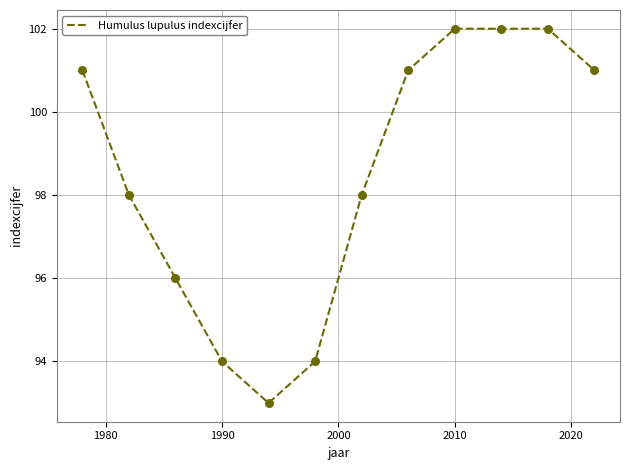

What is the minimum value shown in the chart?

93